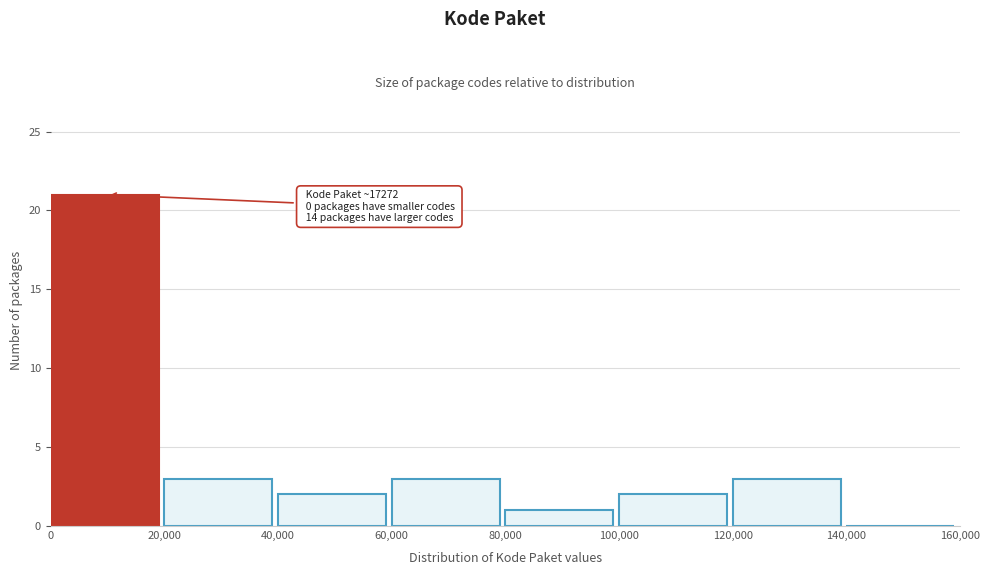

Over which range of the x-axis is the bar tallest?

0 to 20,000